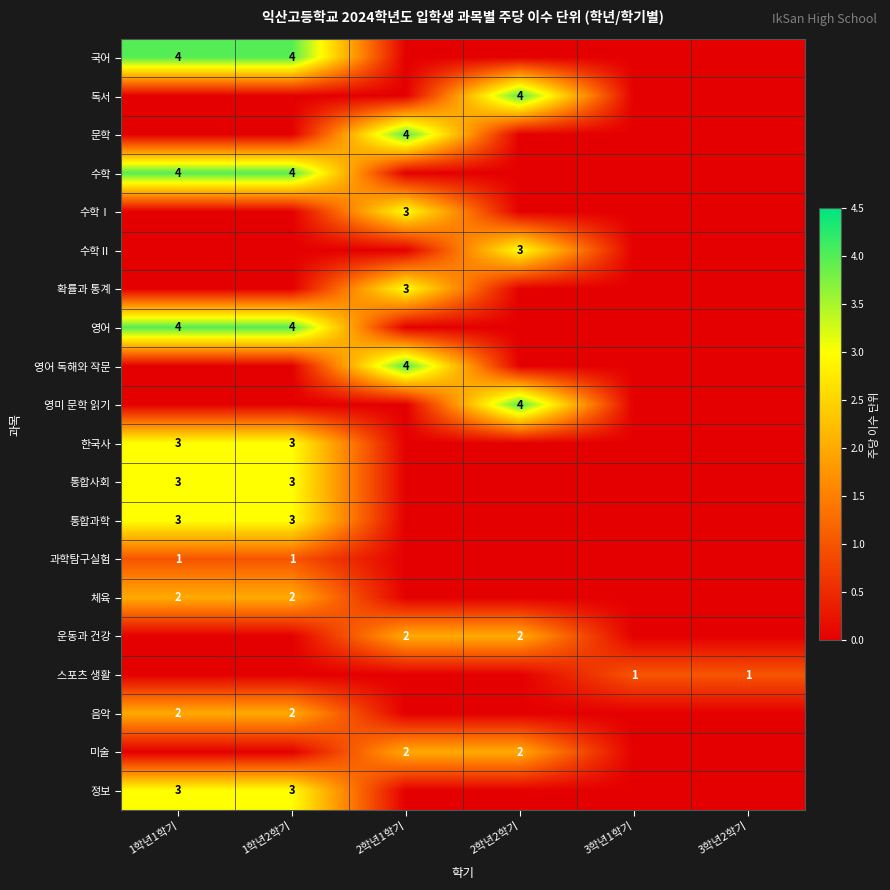

Is the value of 수학Ⅱ at 2학년2학기 greater than the value of 미술 at 2학년2학기?

Yes